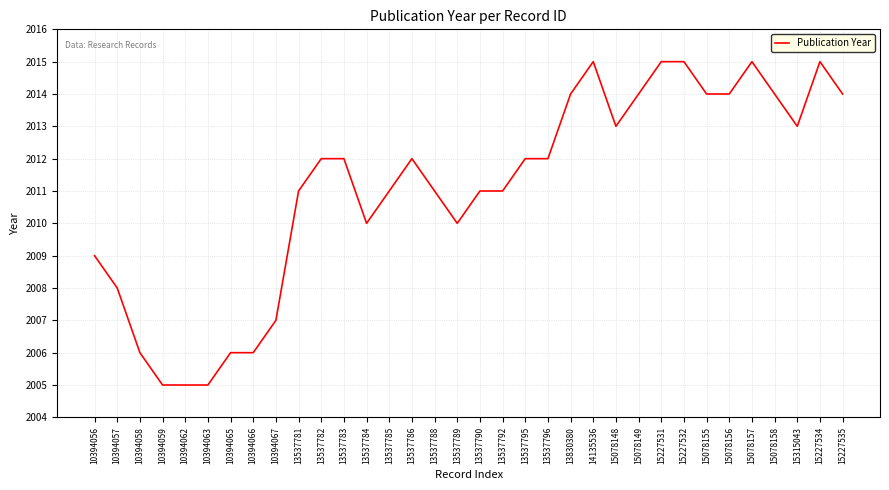

What is the greatest value displayed?

2015